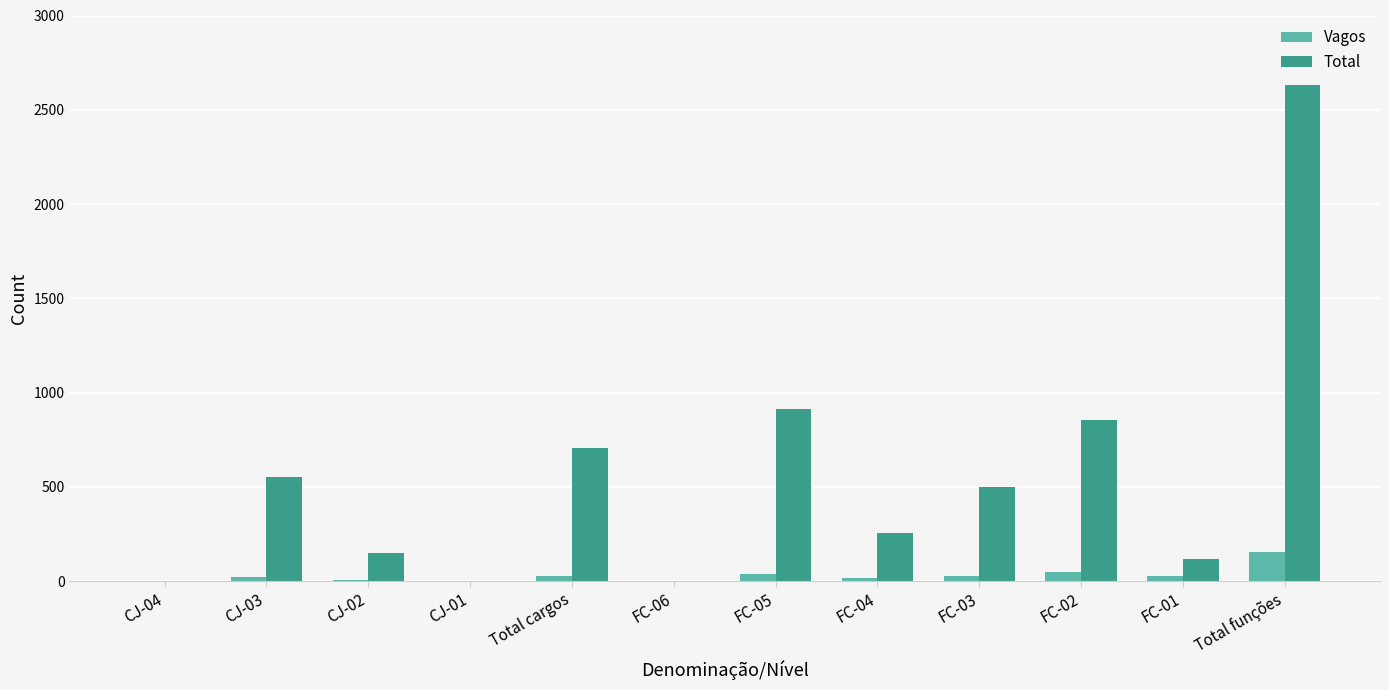

Which category has the highest value across all series?

Total funções